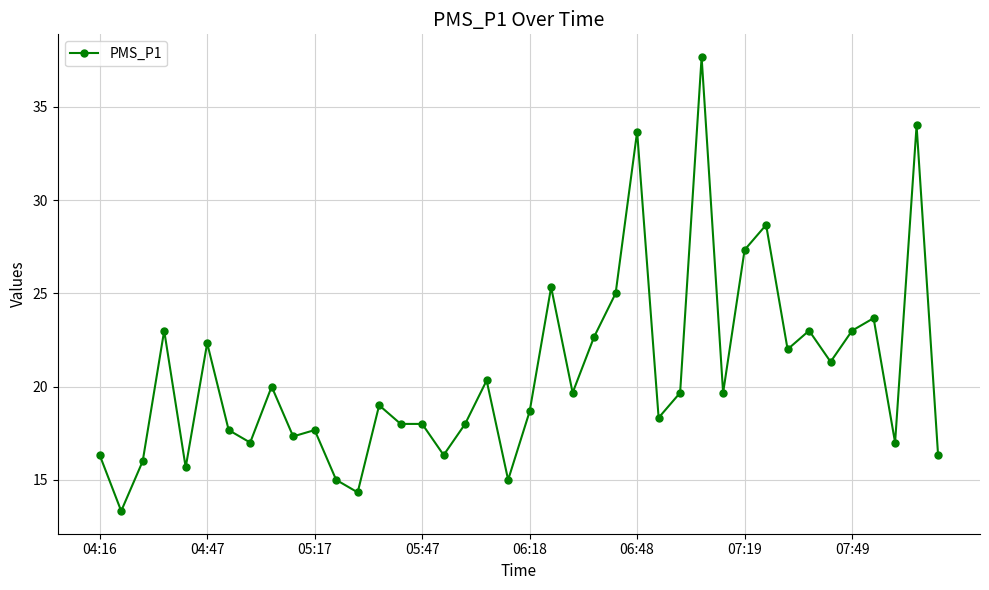

What is the average value?

20.7